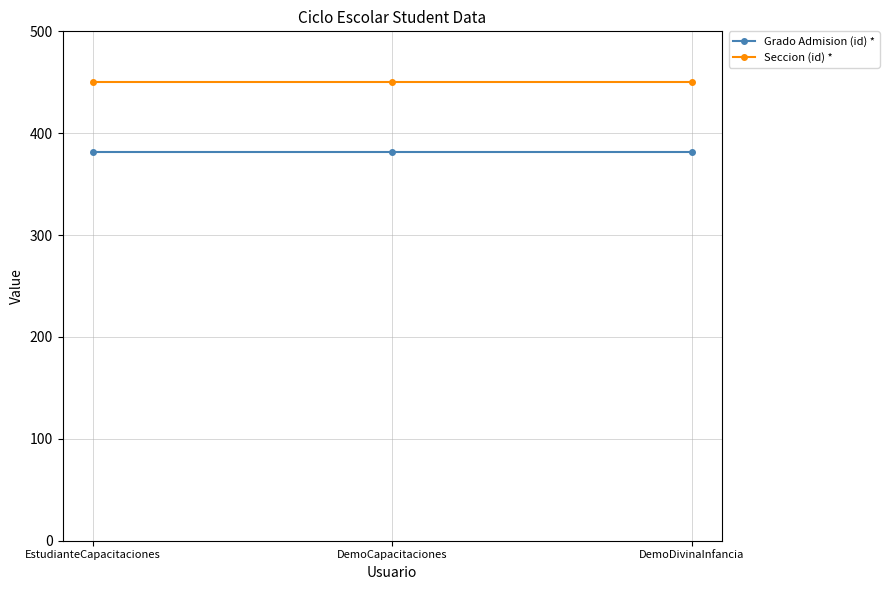

What are all the series names shown in the legend?

Grado Admision (id) *, Seccion (id) *